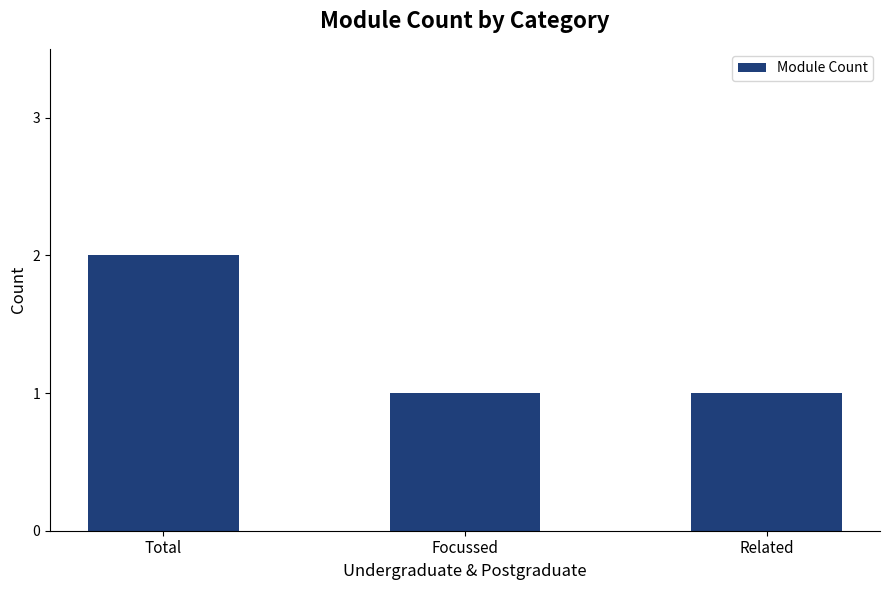

How many values are between 1 and 2?

3